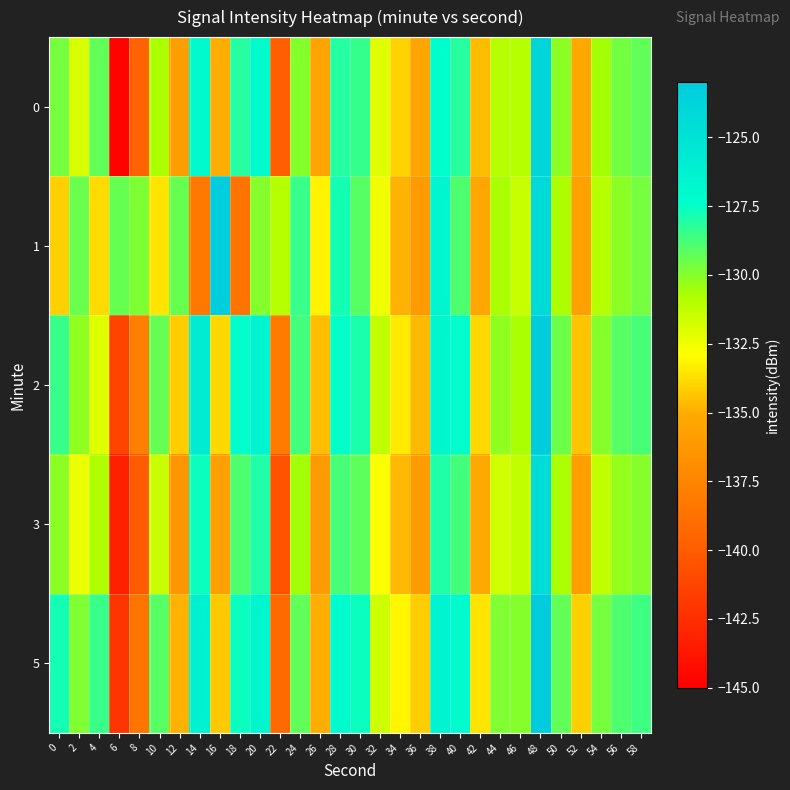

What is the difference between the highest and lowest values at 56?

1.4